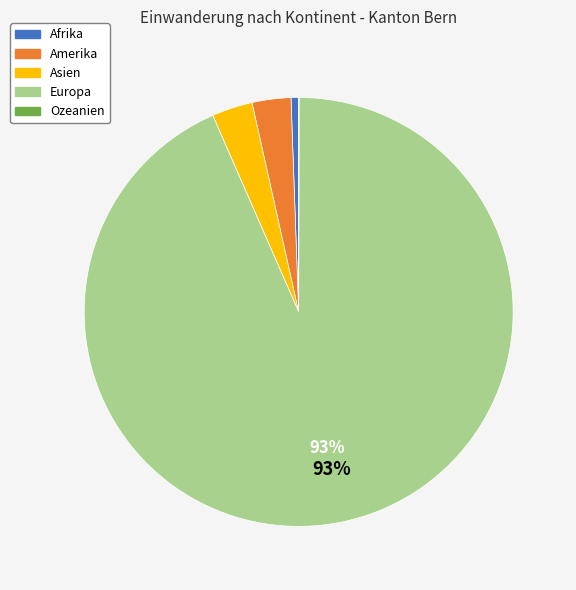

True or false: Europa accounts for 93% of the total.

True